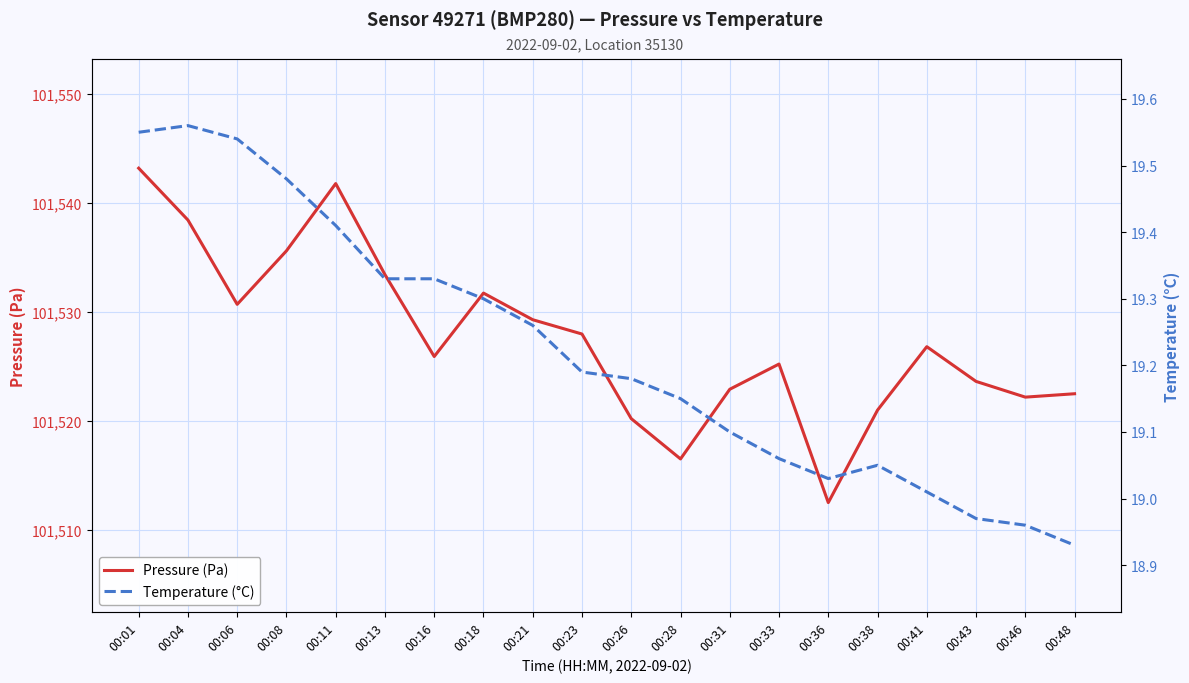

True or false: Pressure (Pa) and Temperature (°C) cross at least once.

False